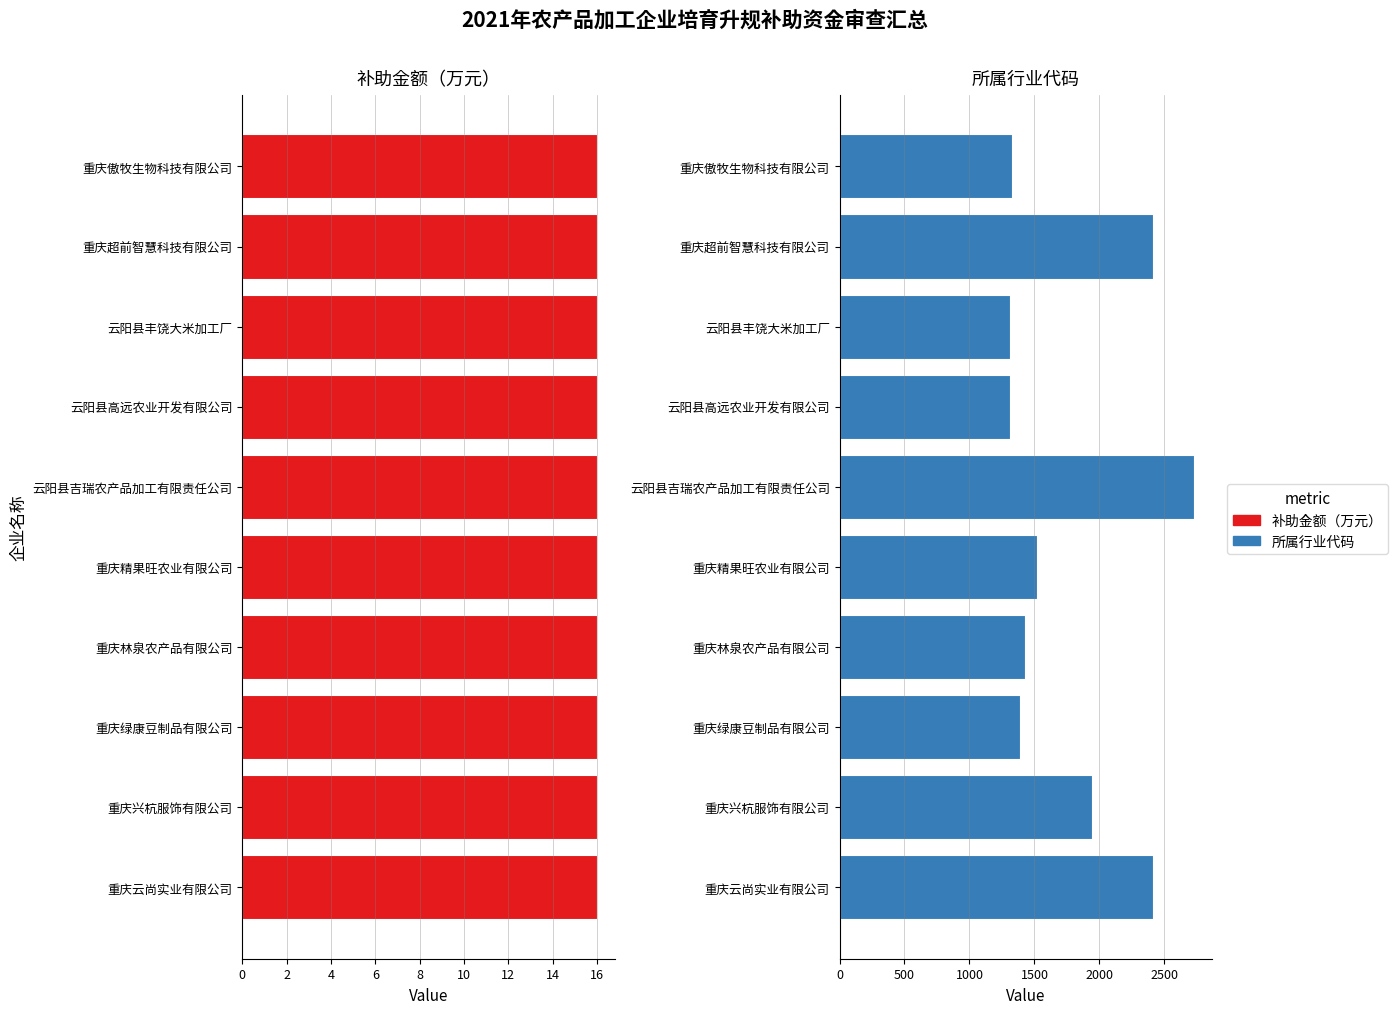

What is the spread (max minus min) of values at 2?

2412.2